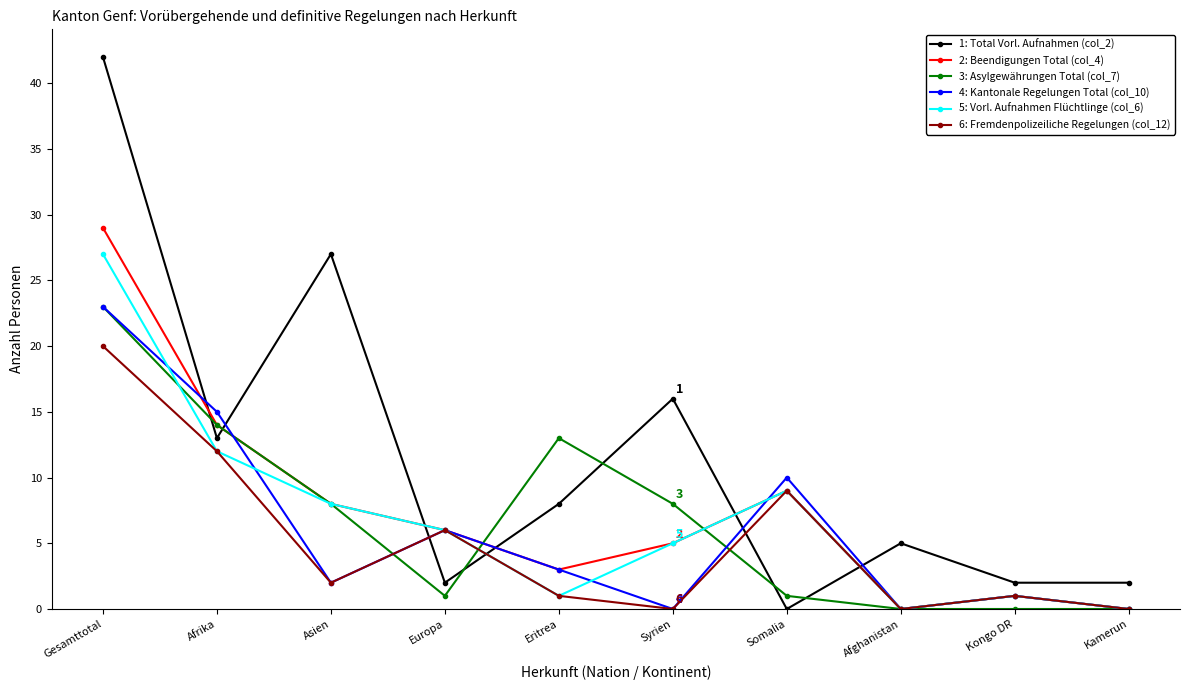

At which category is the sum across all series the highest?

Gesamttotal